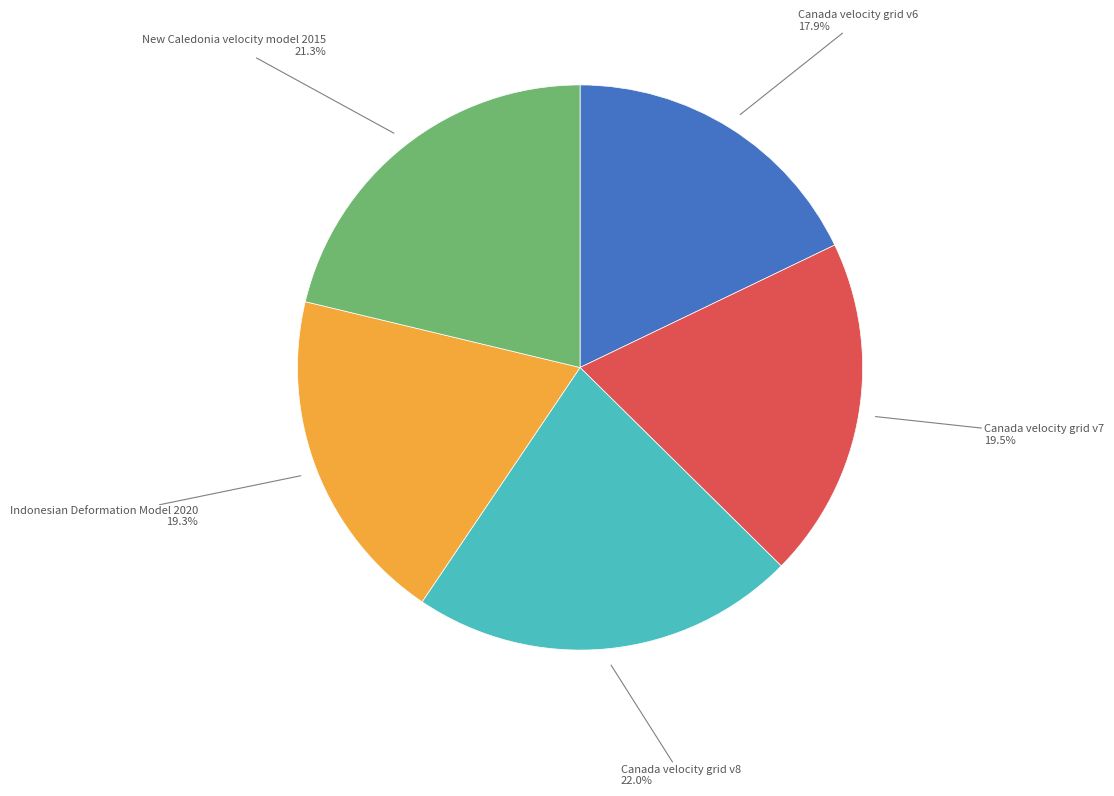

To the nearest percent, what is the average slice percentage?

20%